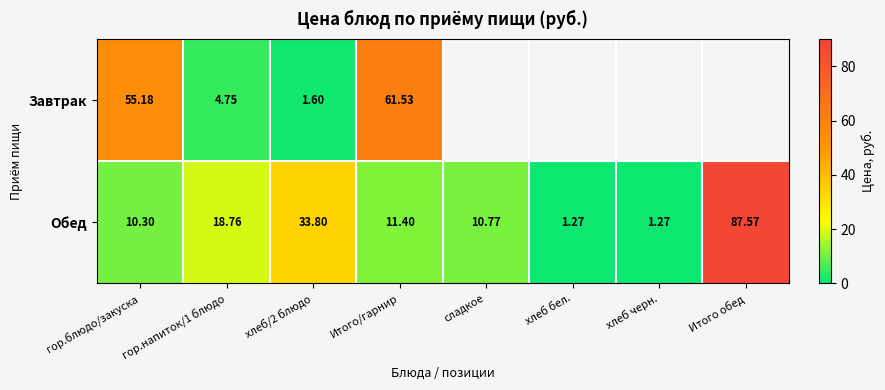

How many categories are shown in the chart?

8